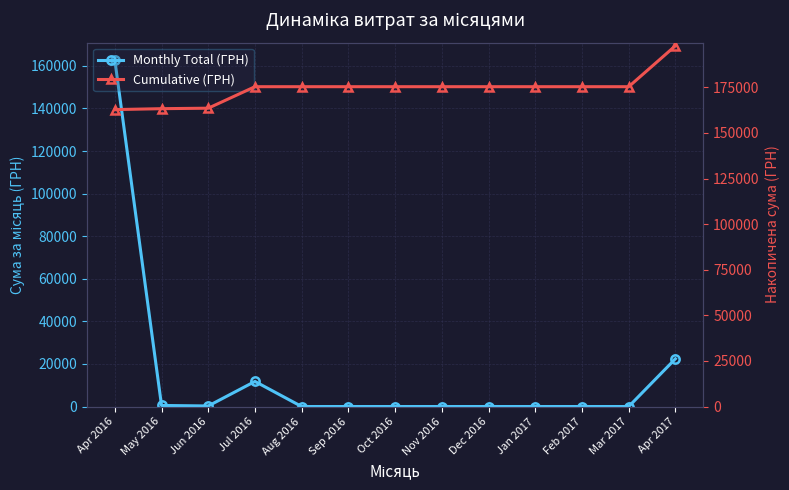

The value of Monthly Total (ГРН) at Jul 2016 is 11787.4. True or false?

True